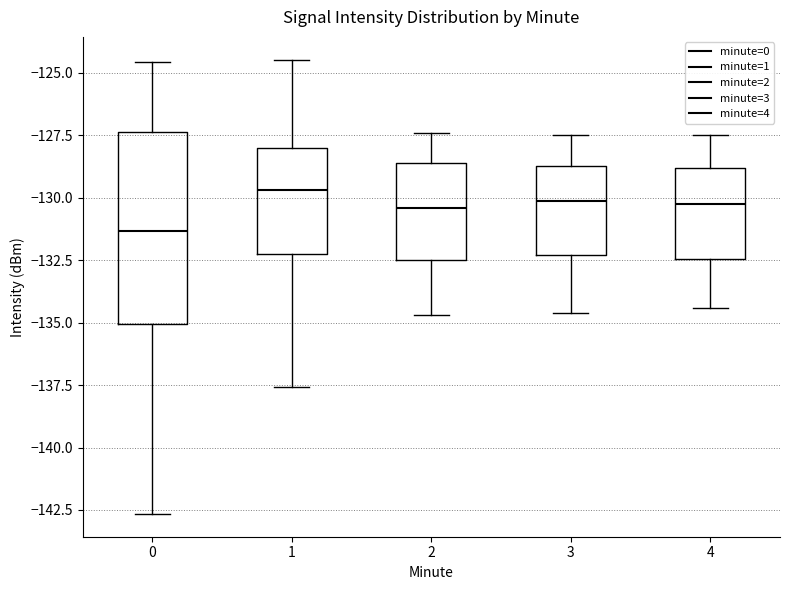

Reading left to right, read every box against the y-axis: the position of its median line, the range the box covers, and the ends of its whiskers. The values are not printed on the chart, so give them approximately, as read against the axis.

0: median -131.5, box -135.0 to -127.5, whiskers -142.5 to -124.5
1: median -129.5, box -132.0 to -128.0, whiskers -137.5 to -124.5
2: median -130.5, box -132.5 to -128.5, whiskers -134.5 to -127.5
3: median -130.0, box -132.5 to -128.5, whiskers -134.5 to -127.5
4: median -130.0, box -132.5 to -129.0, whiskers -134.5 to -127.5